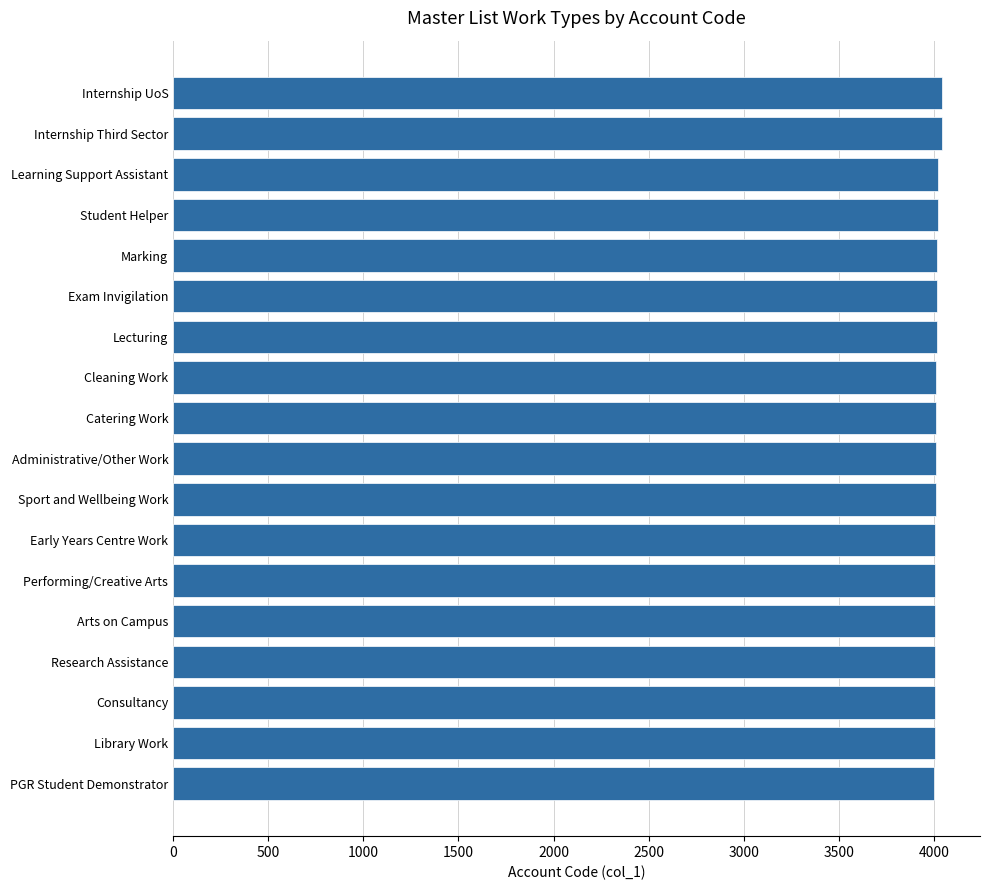

What is the greatest value displayed?

4040